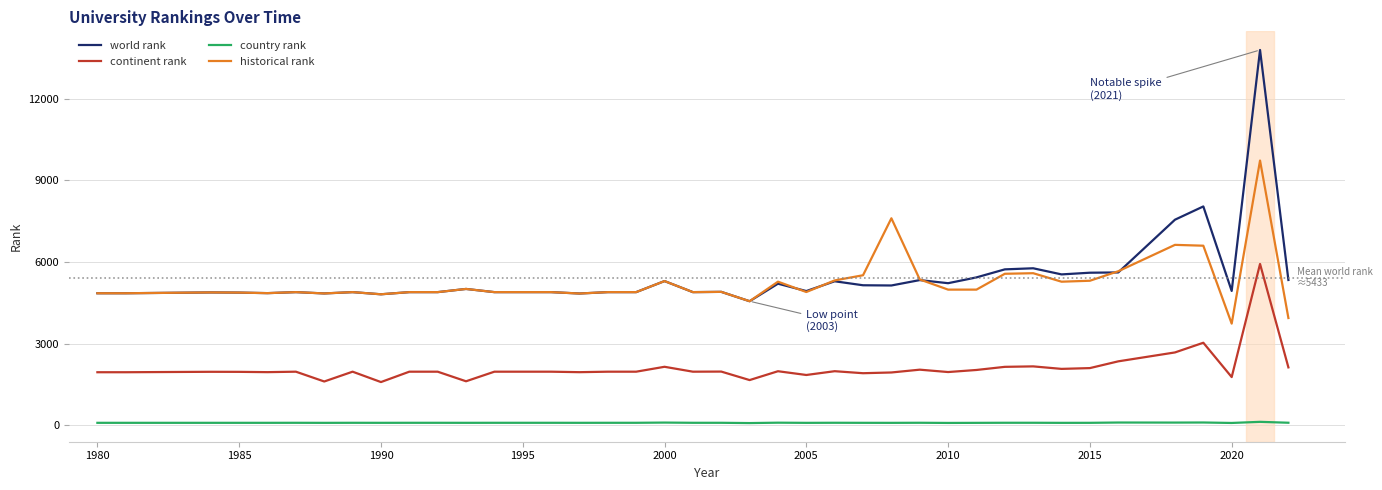

What is the minimum value for world rank?

4564